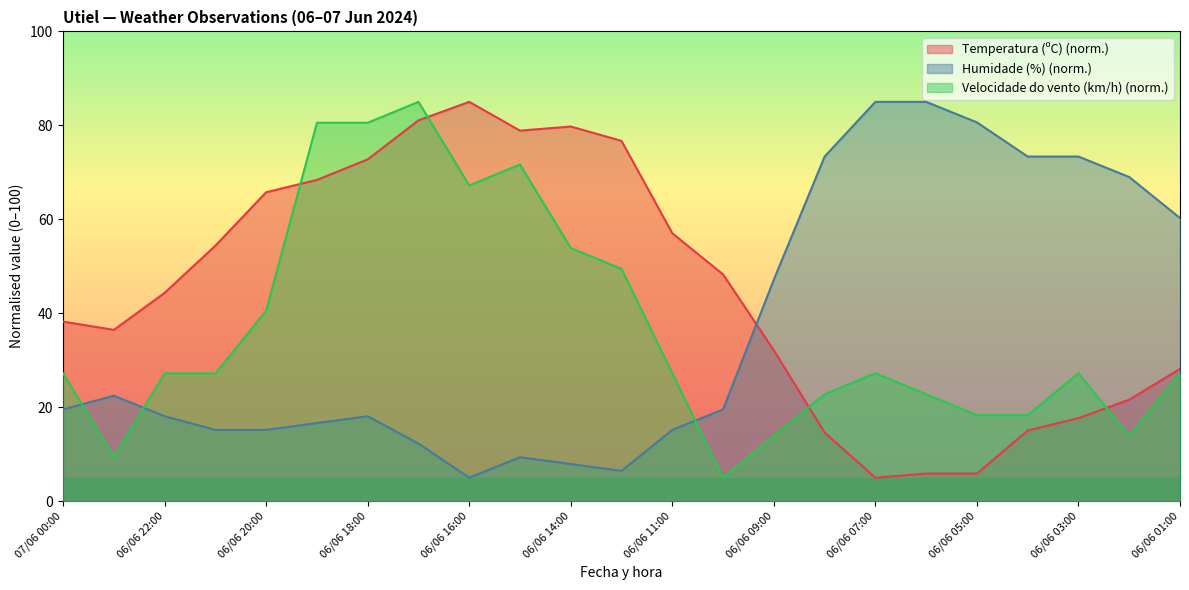

After their last crossing, which series has the higher values: Velocidade do vento (km/h) or Temperatura (ºC)?

Temperatura (ºC)